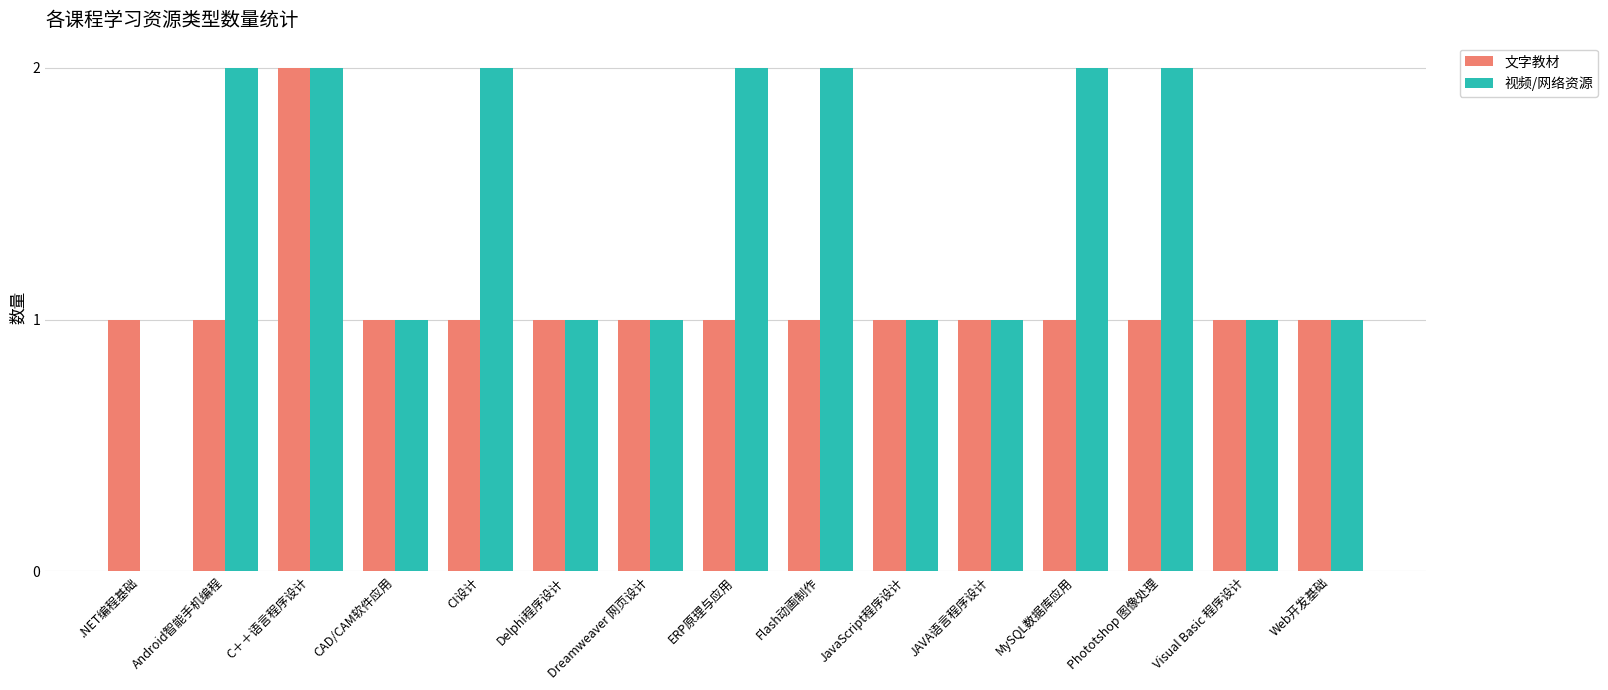

What is the sum of all 视频/网络资源 values?

21